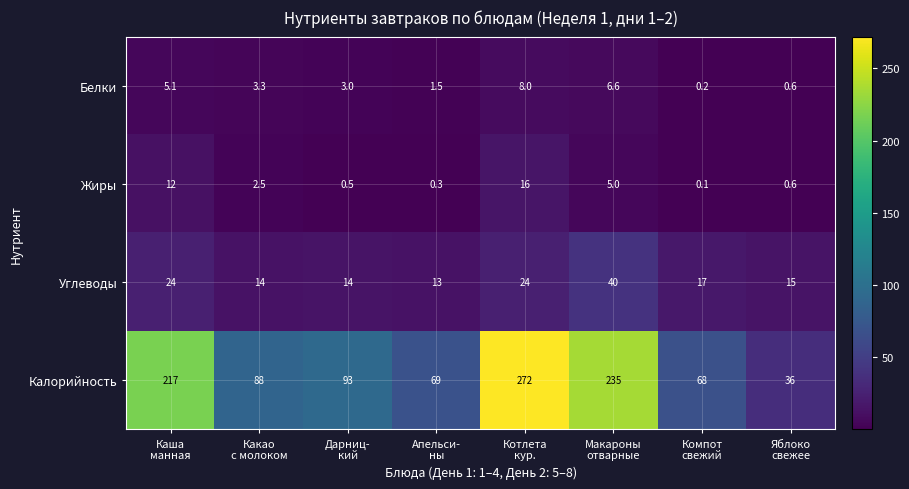

What is the maximum value shown in the chart?

272.0